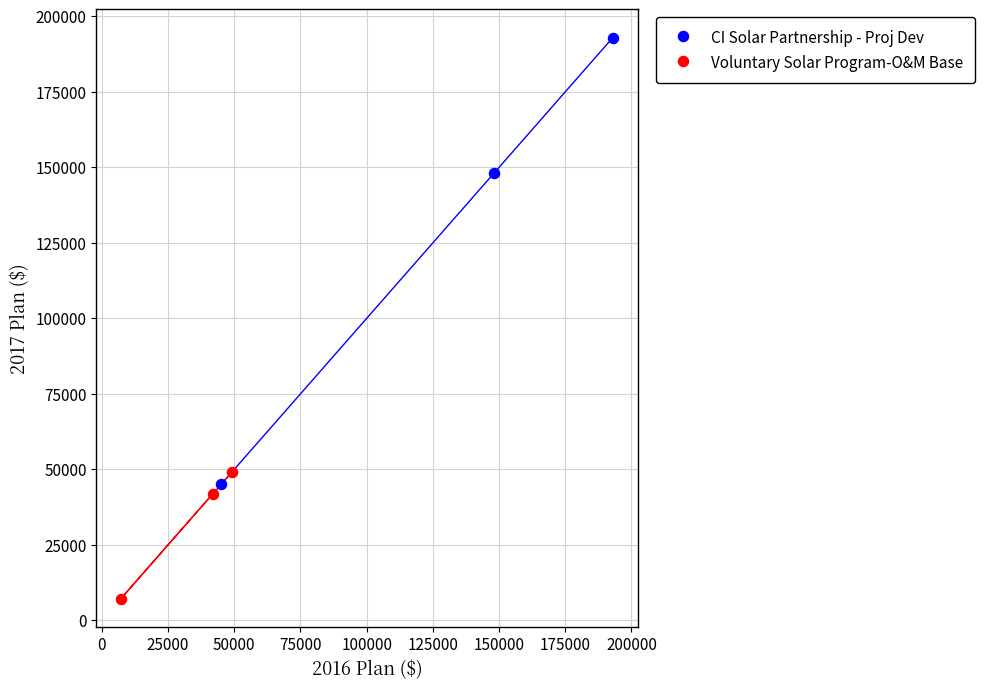

Which series reaches the minimum Y coordinate?

Voluntary Solar Program-O&M Base